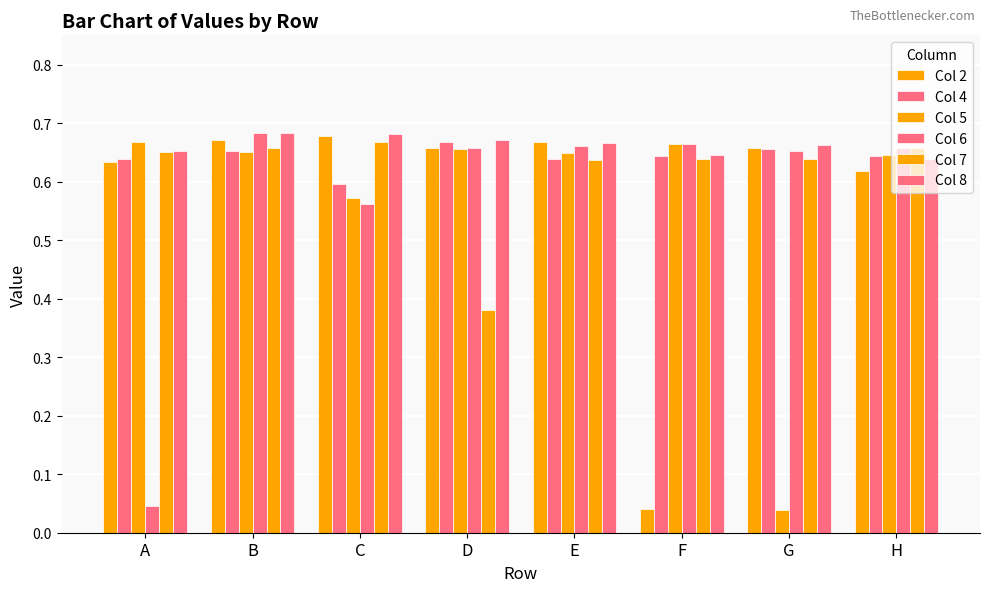

Reading left to right, extract all data points from this chart.

Col 2: 0.6	0.7	0.7	0.7	0.7	0.0	0.7	0.6
Col 4: 0.6	0.7	0.6	0.7	0.6	0.6	0.7	0.6
Col 5: 0.7	0.7	0.6	0.7	0.6	0.7	0.0	0.6
Col 6: 0.0	0.7	0.6	0.7	0.7	0.7	0.7	0.7
Col 7: 0.7	0.7	0.7	0.4	0.6	0.6	0.6	0.7
Col 8: 0.7	0.7	0.7	0.7	0.7	0.6	0.7	0.6